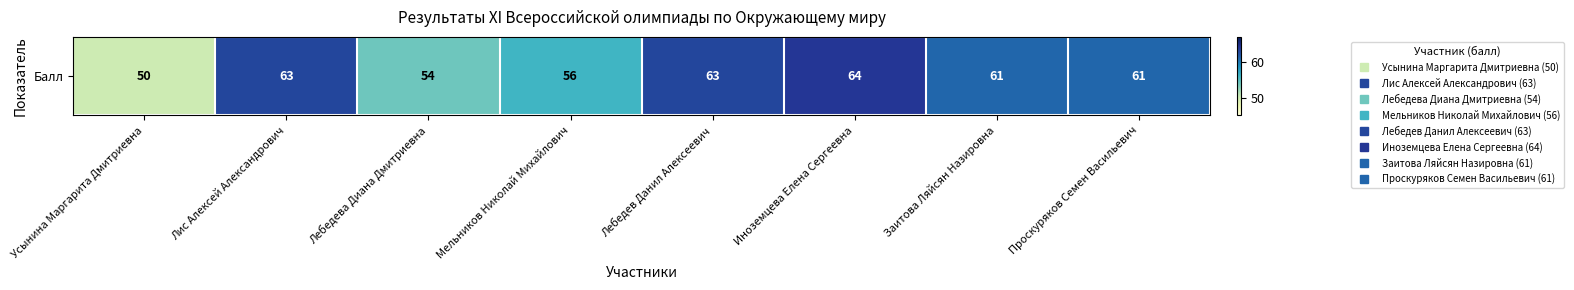

The chart shows a value of 56 at Мельников Николай Михайлович. True or false?

True